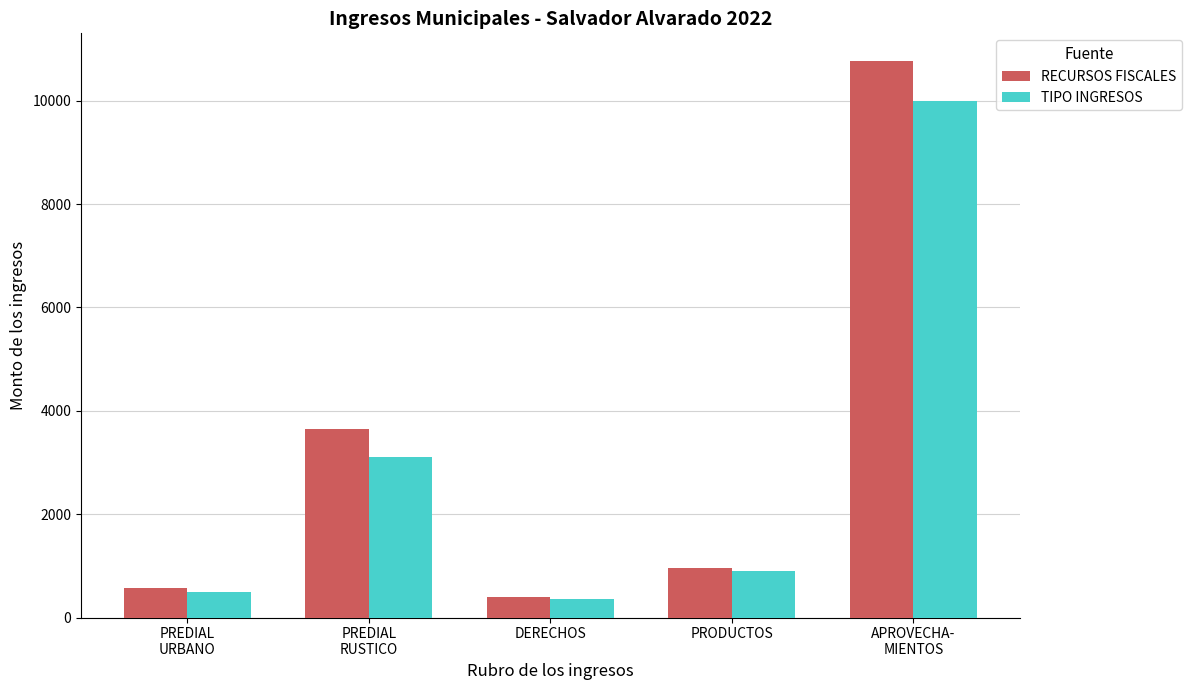

What are all the series names shown in the legend?

RECURSOS FISCALES, TIPO INGRESOS